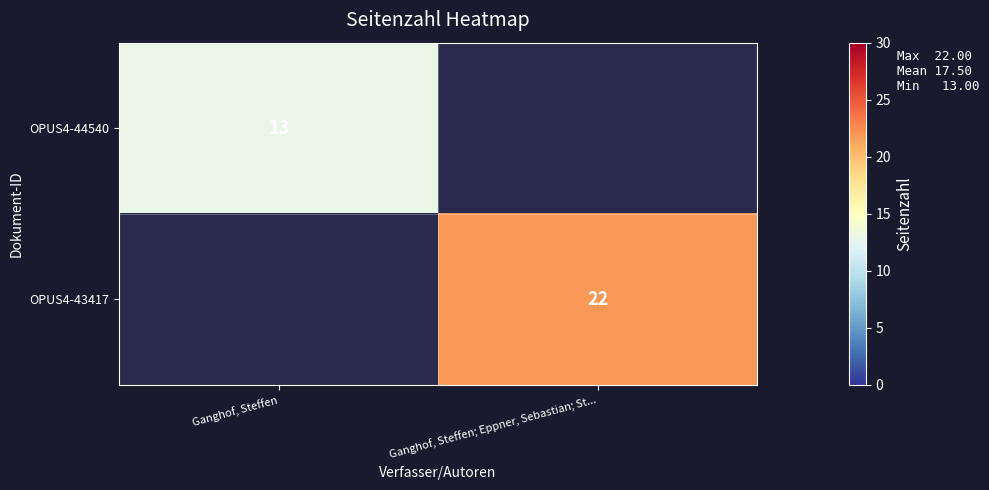

Is the value of OPUS4-43417 at Ganghof, Steffen; Eppner, Sebastian; St... greater than the value of OPUS4-44540 at Ganghof, Steffen?

Yes